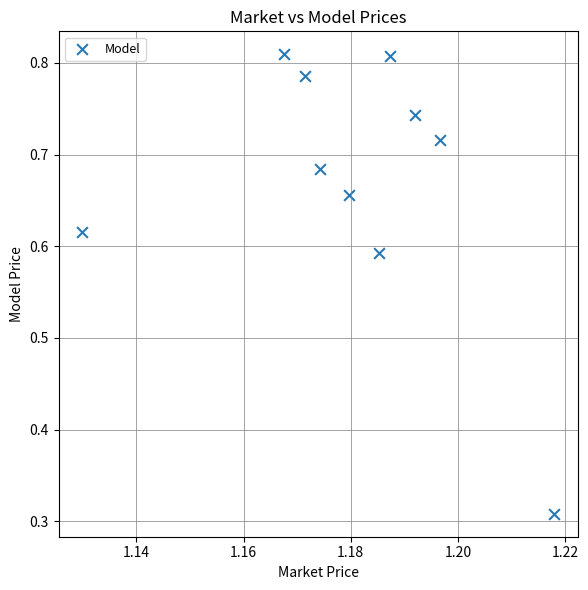

What is the range of Y values (max minus min)?

0.5